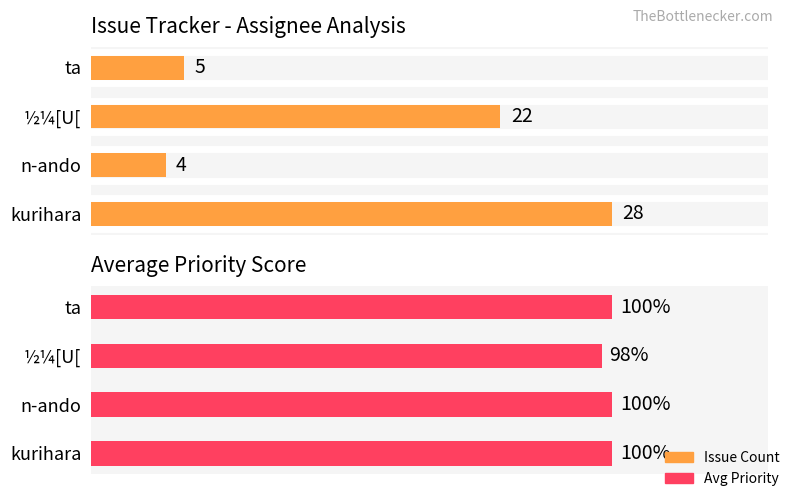

How many series are shown in this chart?

2